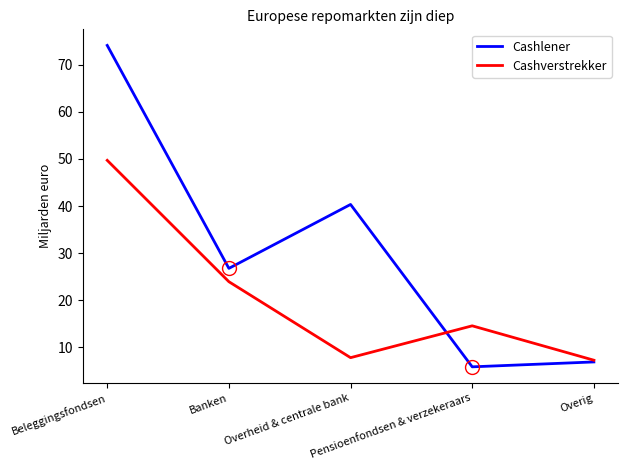

How many lines are shown in the chart?

2